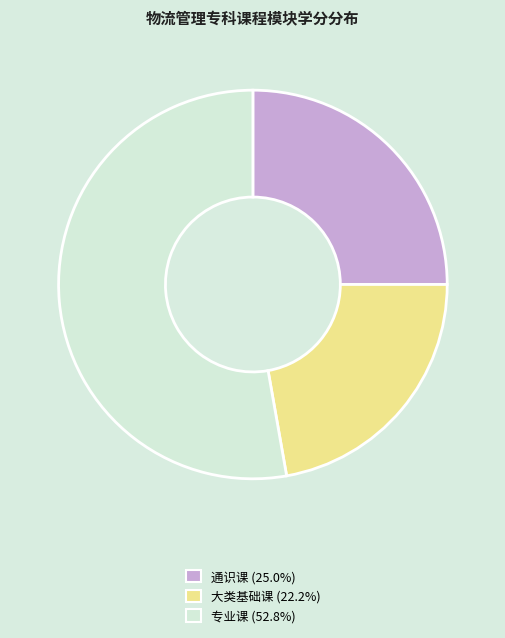

Is there any slice that represents more than half of the pie?

Yes